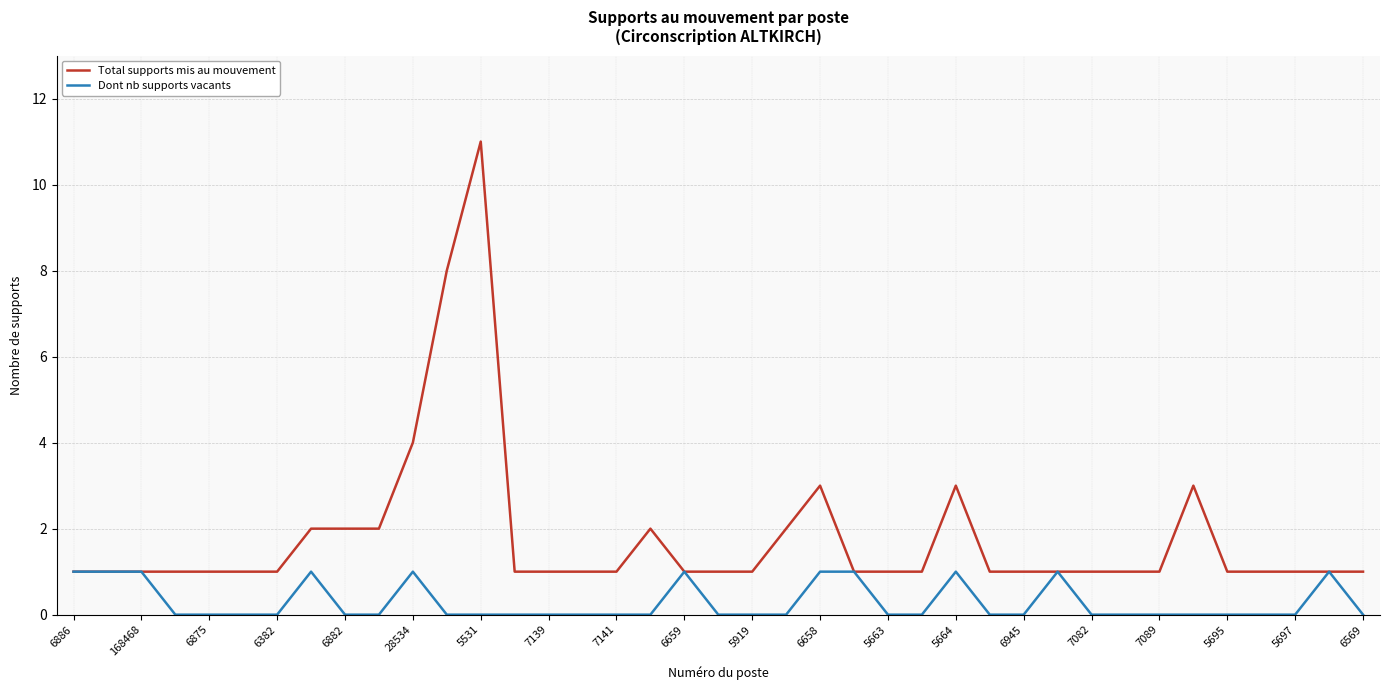

What are all the series names shown in the legend?

Total supports mis au mouvement, Dont nb supports vacants